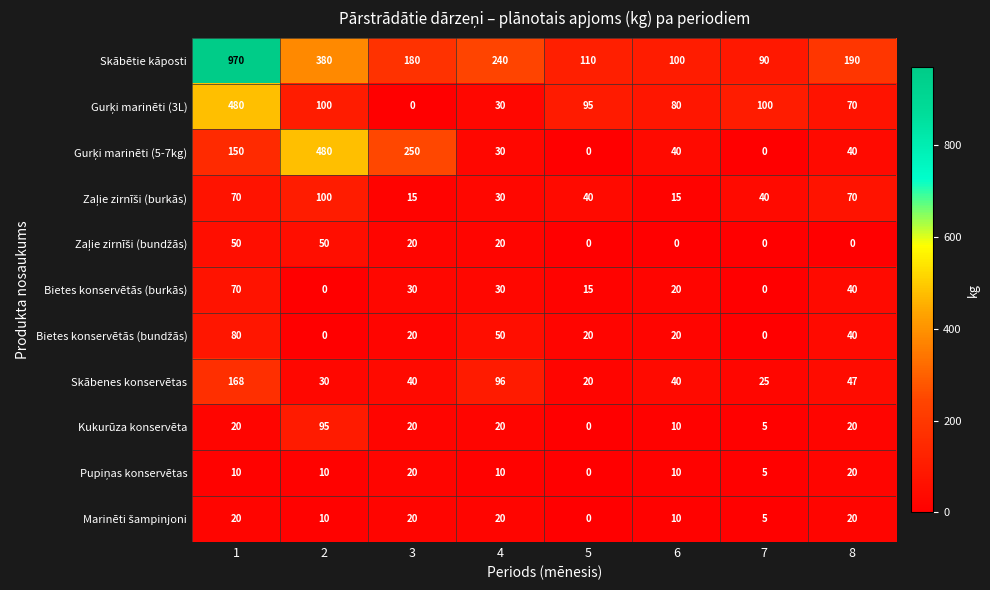

Rank the categories by Skābētie kāposti value from lowest to highest.

7, 6, 5, 3, 8, 4, 2, 1